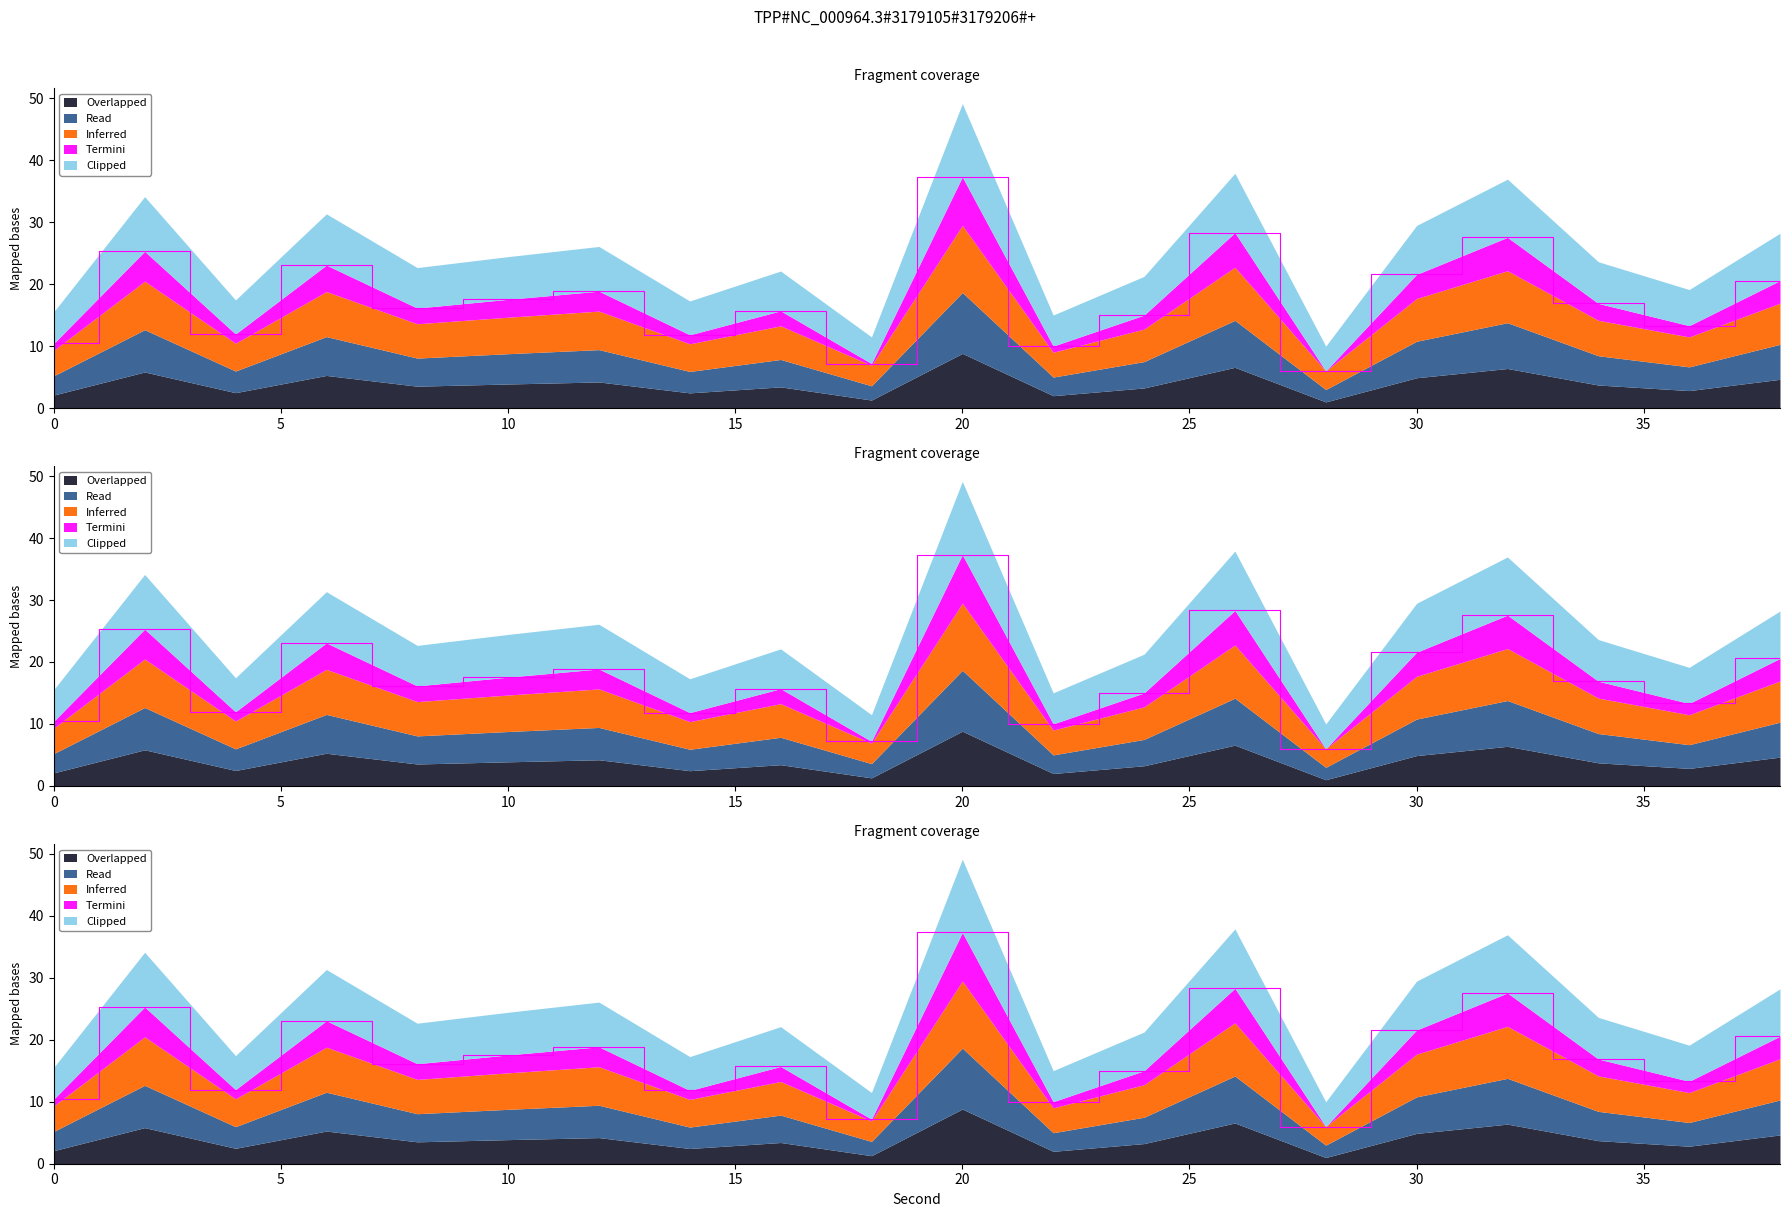

How many data points does each series have?

20